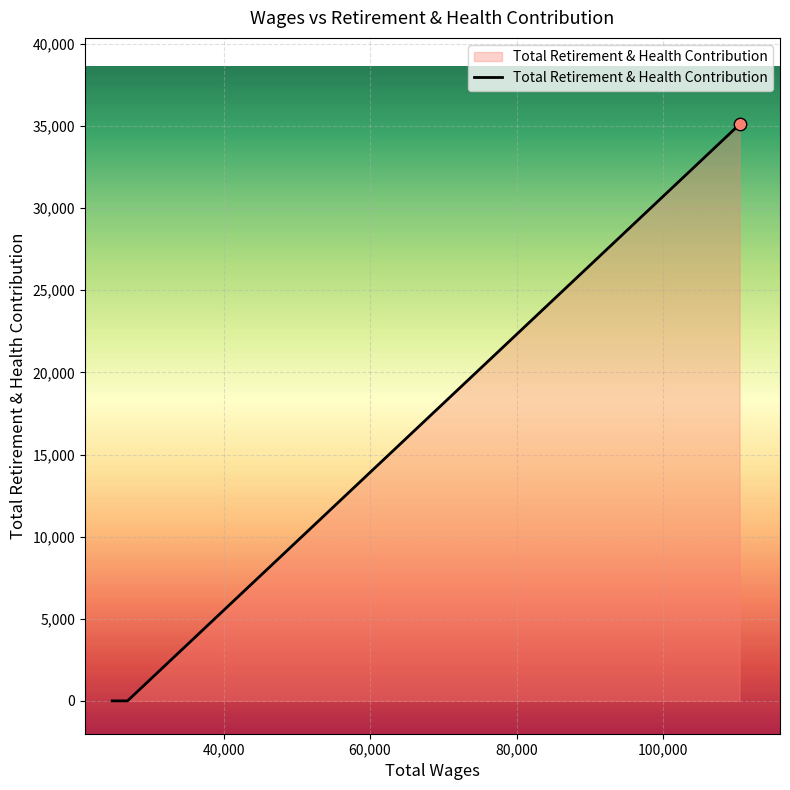

What is the maximum value shown in the chart?

35103